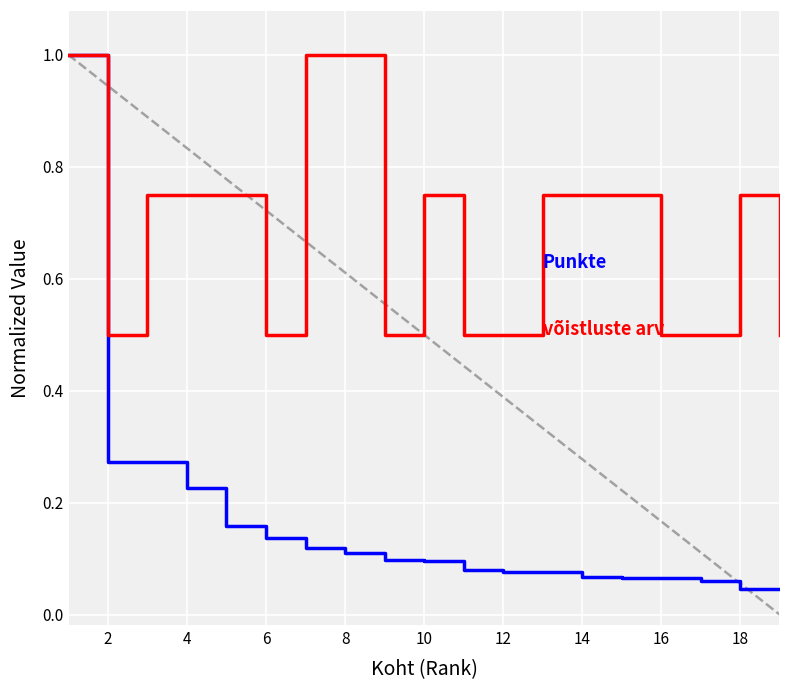

What is the greatest value displayed?

1.0